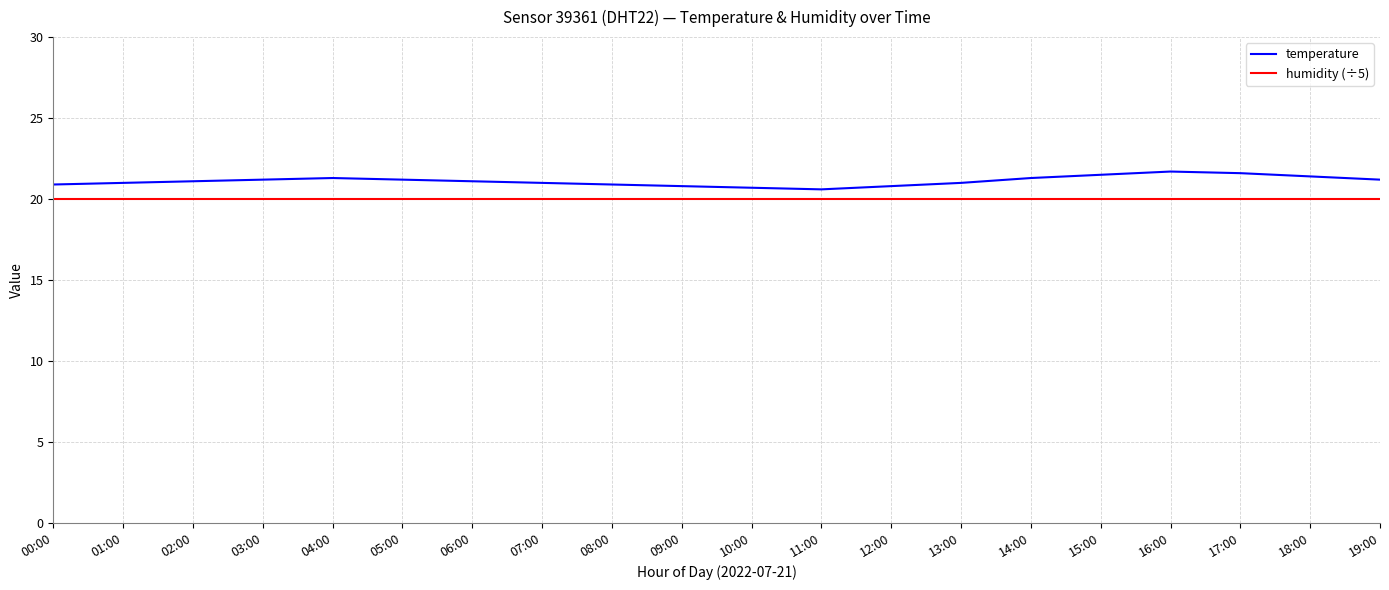

What is the total value across all series at 04:00?

41.3